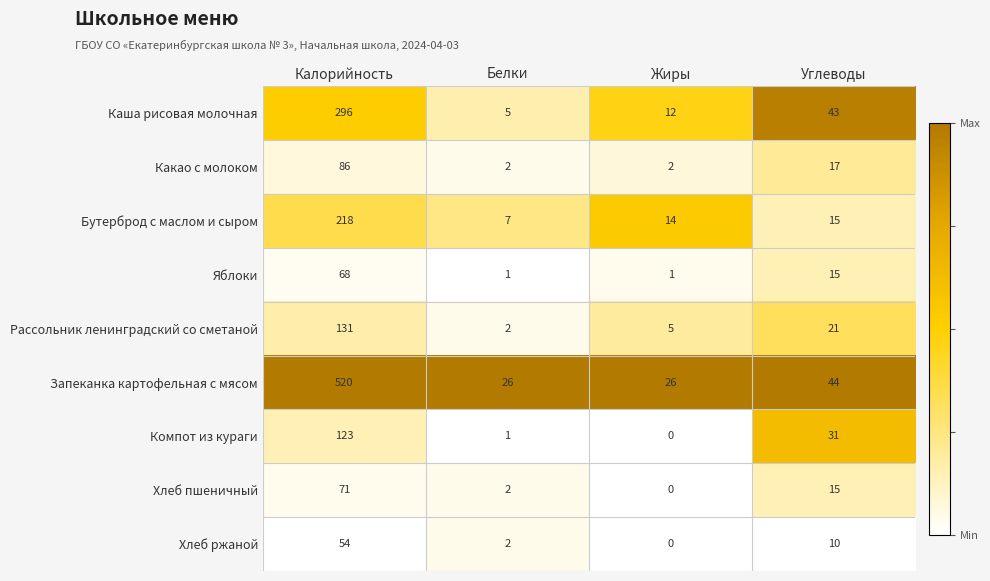

What is the sum of the Запеканка картофельная с мясом values at Жиры and Углеводы?

70